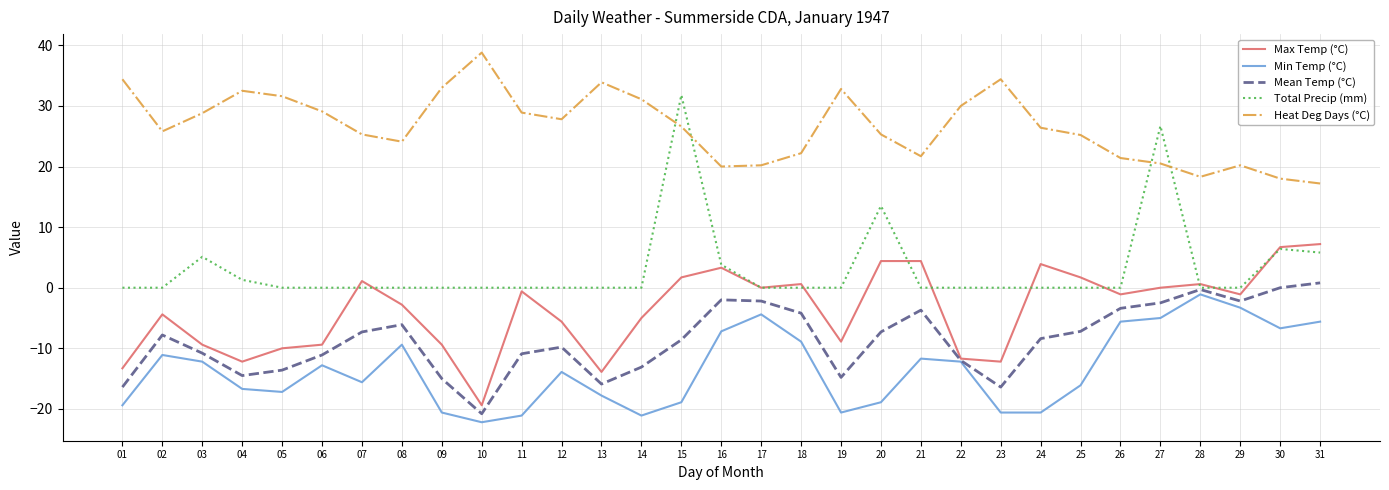

At 01, list the series in order from smallest to largest.

Min Temp (°C), Mean Temp (°C), Max Temp (°C), Total Precip (mm), Heat Deg Days (°C)